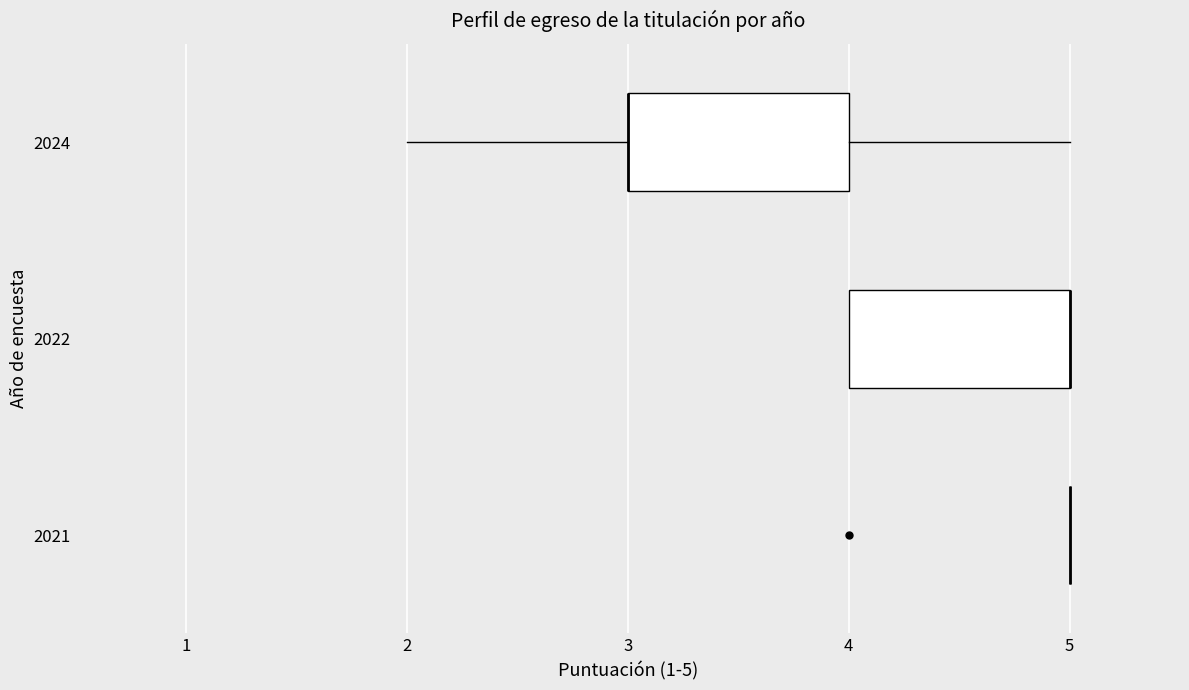

Where is the right edge of the box at y = 2024 on the x-axis? The values are not printed on the chart, so give them approximately, as read against the axis.

4